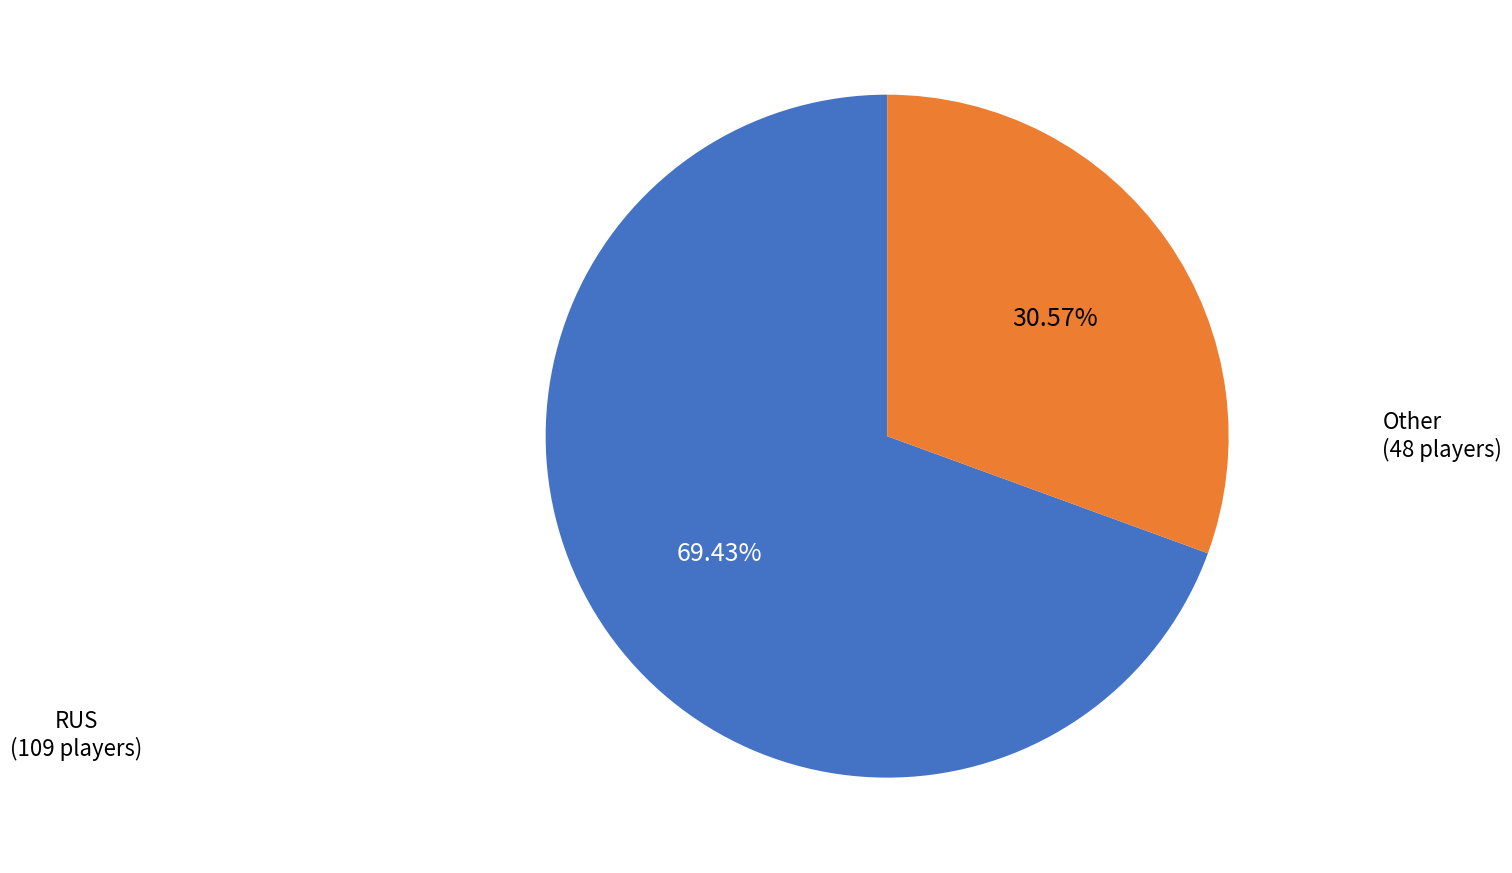

What portion of the pie excludes Other?

69.4%